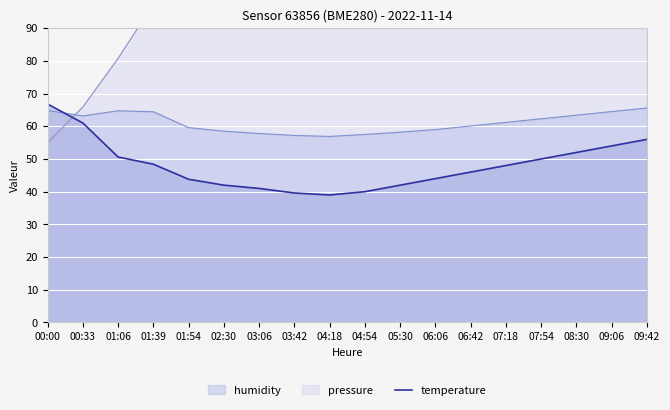

What is the maximum value for temperature?

66.8